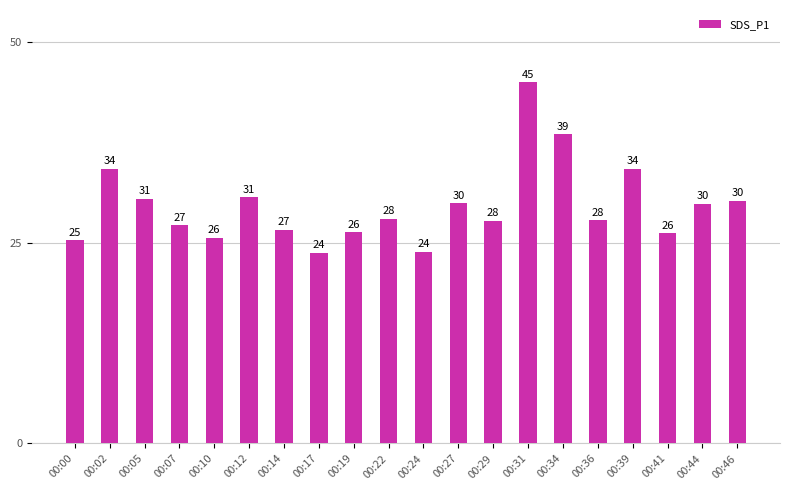

How many bars are there in total?

20